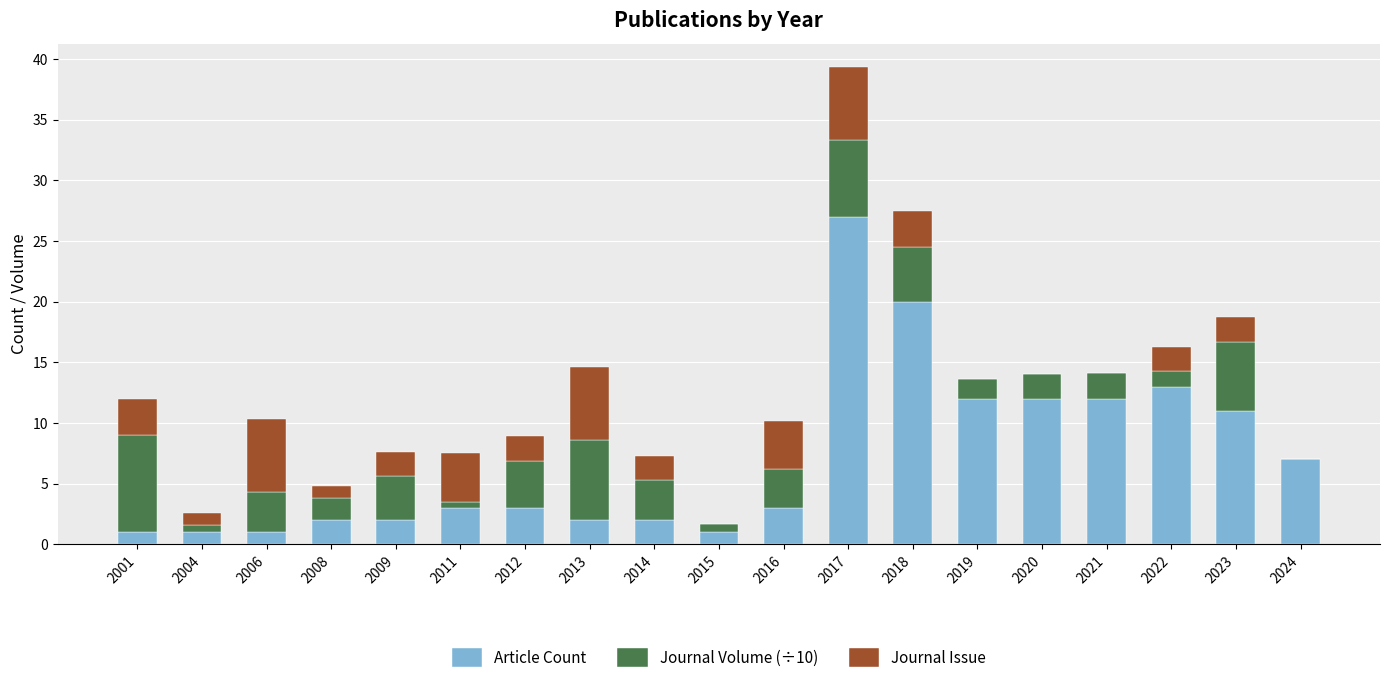

At which category is the sum across all series the highest?

2017